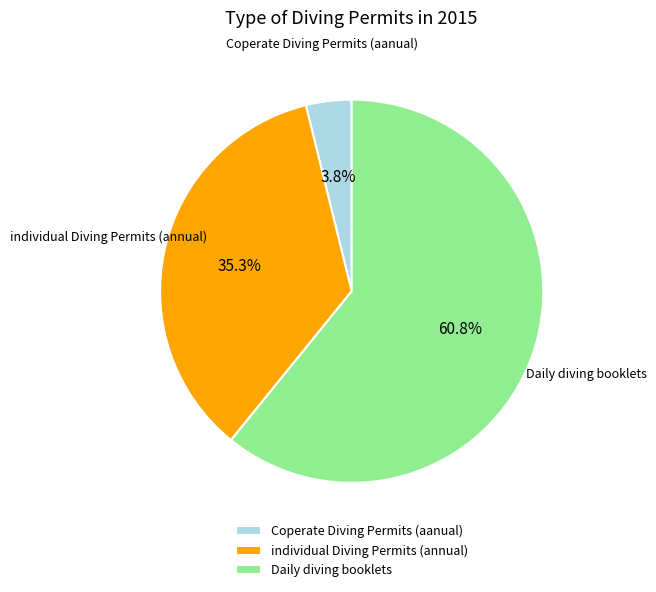

How many segments does this pie chart have?

3